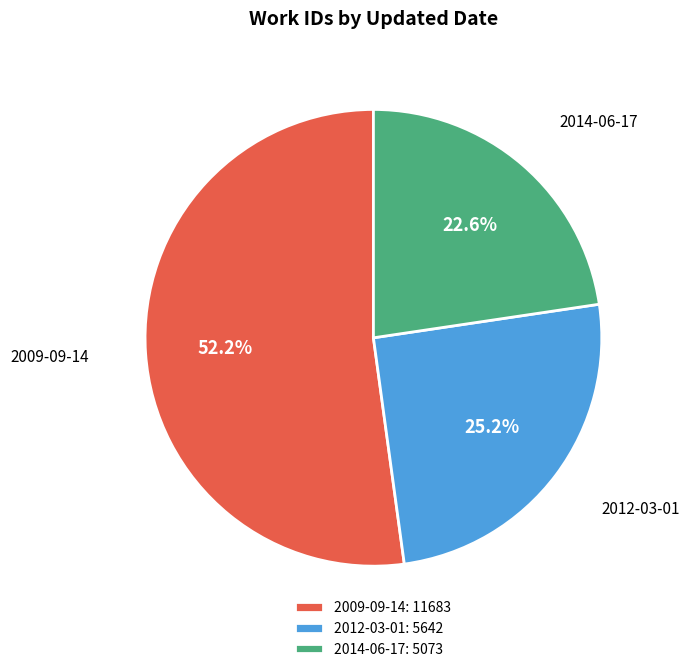

Is there any slice that represents more than half of the pie?

Yes